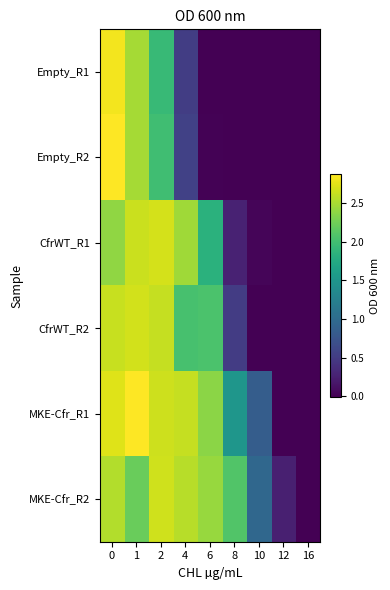

Which category has the lowest value across all series?

16